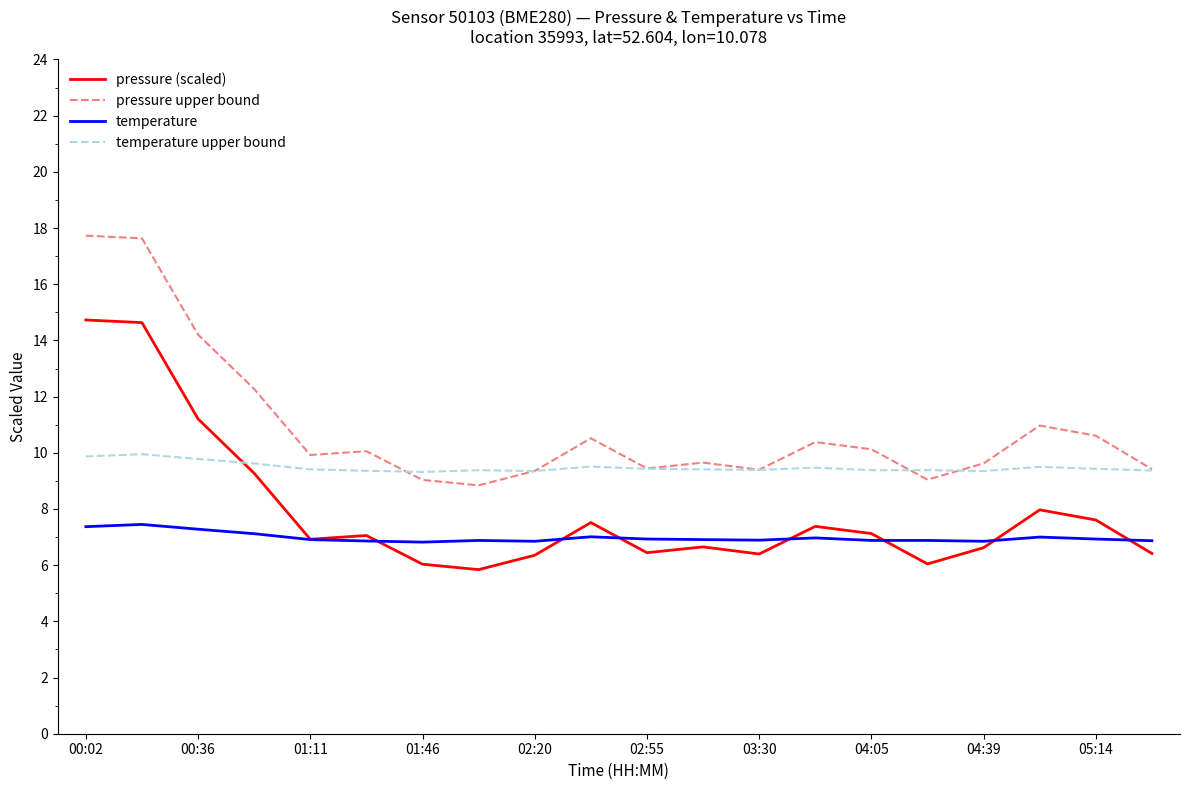

True or false: pressure upper bound and temperature cross at least once.

False